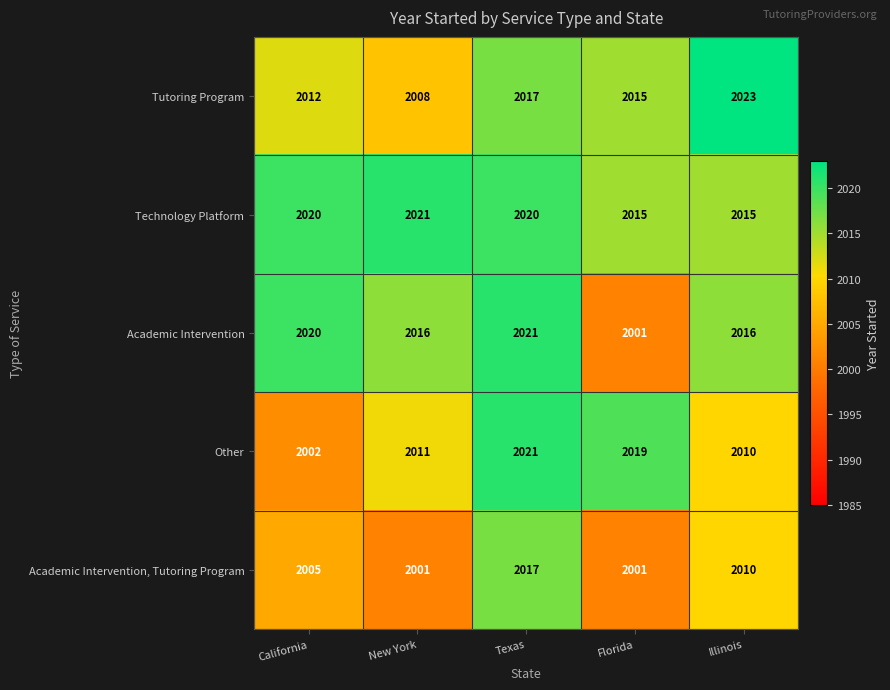

At how many categories does at least one series exceed 2012?

5